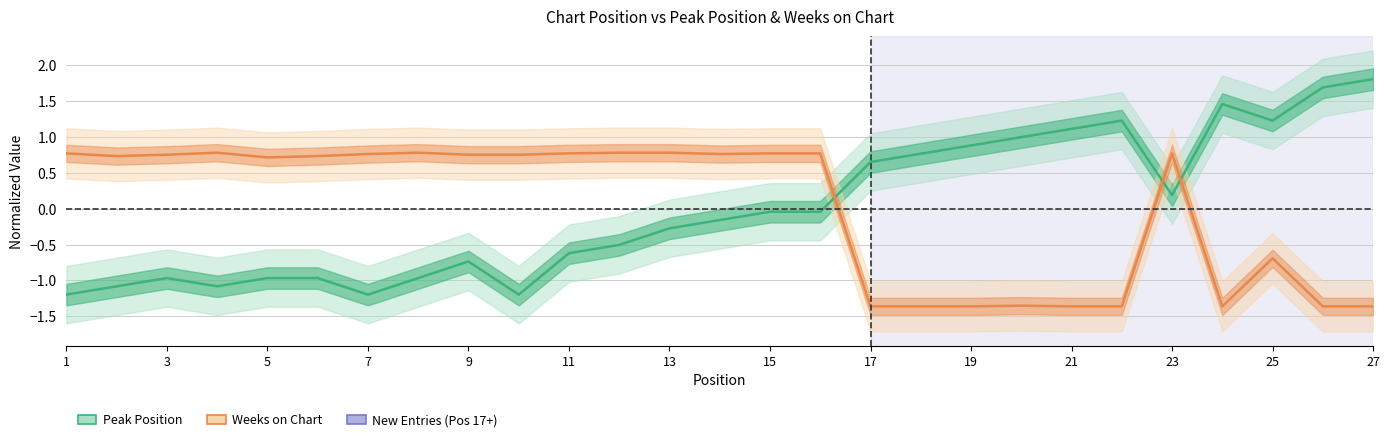

True or false: Peak Position has a value of -0.4 at 3.

False